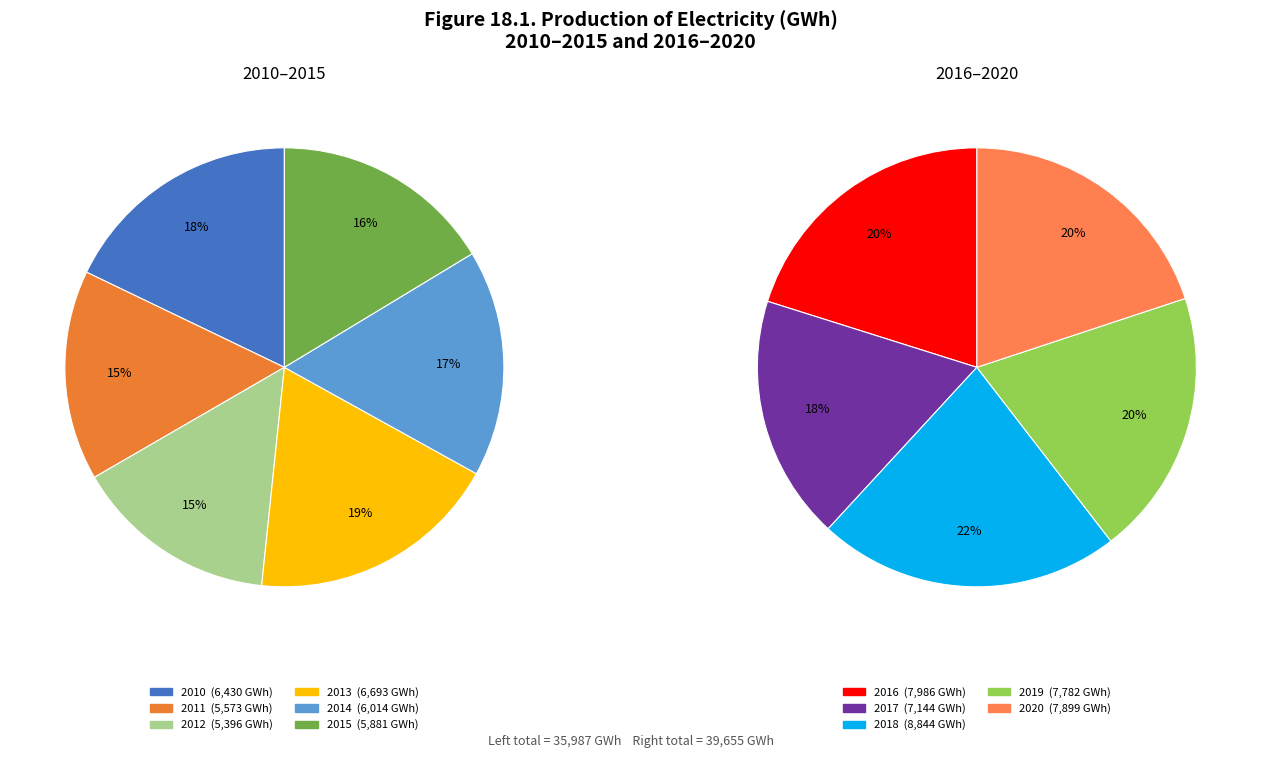

How many segments does this pie chart have?

11